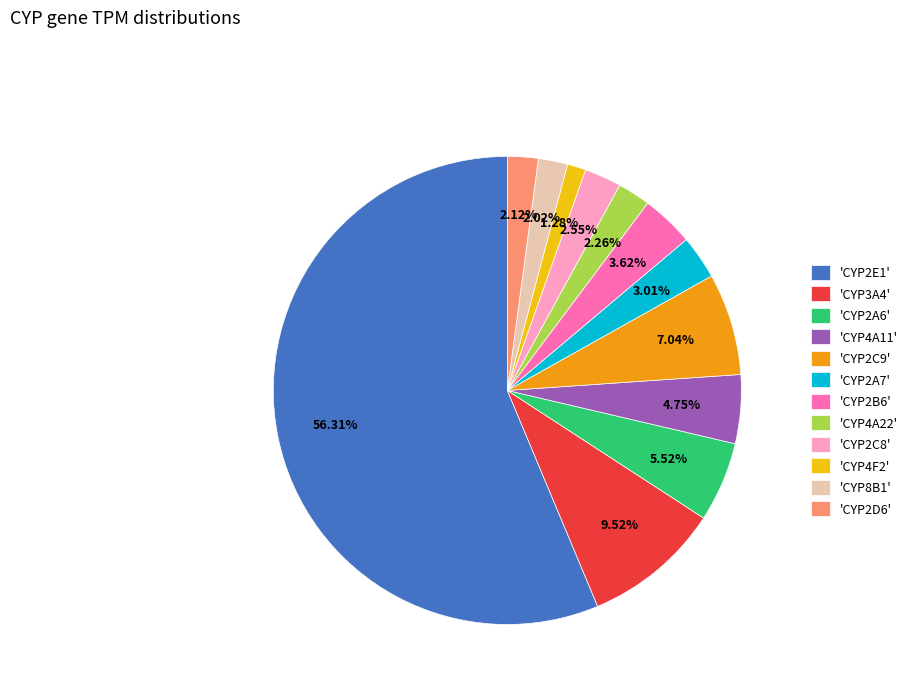

Which category has the biggest portion of the pie?

'CYP2E1'